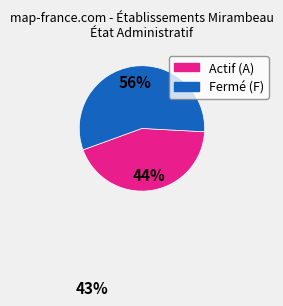

How many segments does this pie chart have?

2